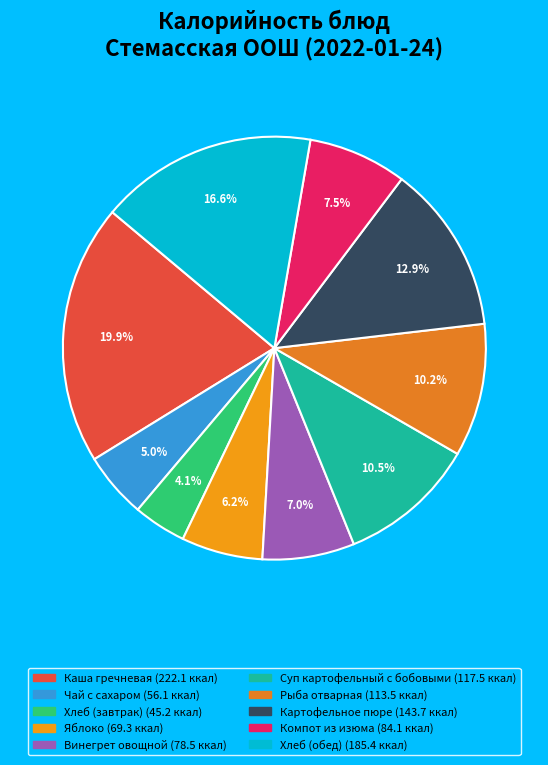

How many segments does this pie chart have?

10